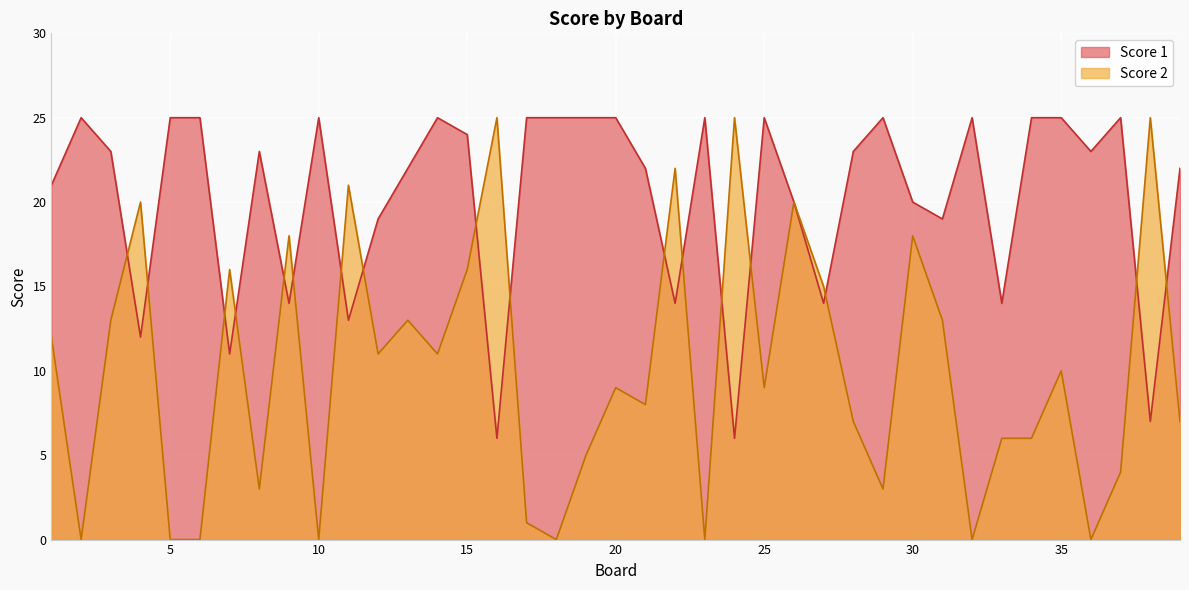

What is the sum of the Score 1 values at 20 and 22?

39